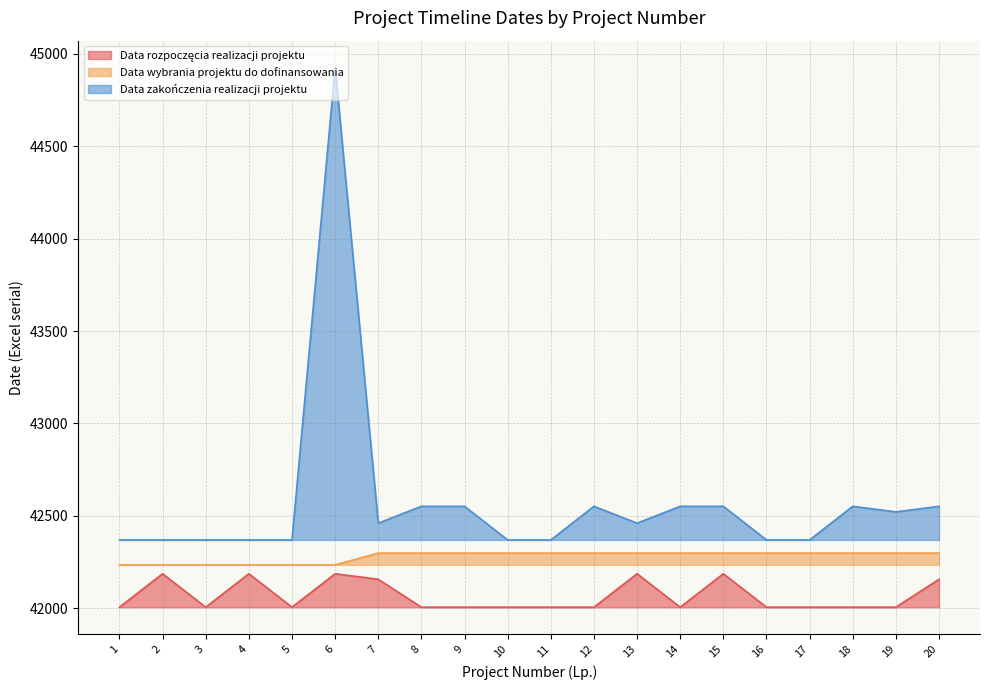

How many lines are shown in the chart?

3